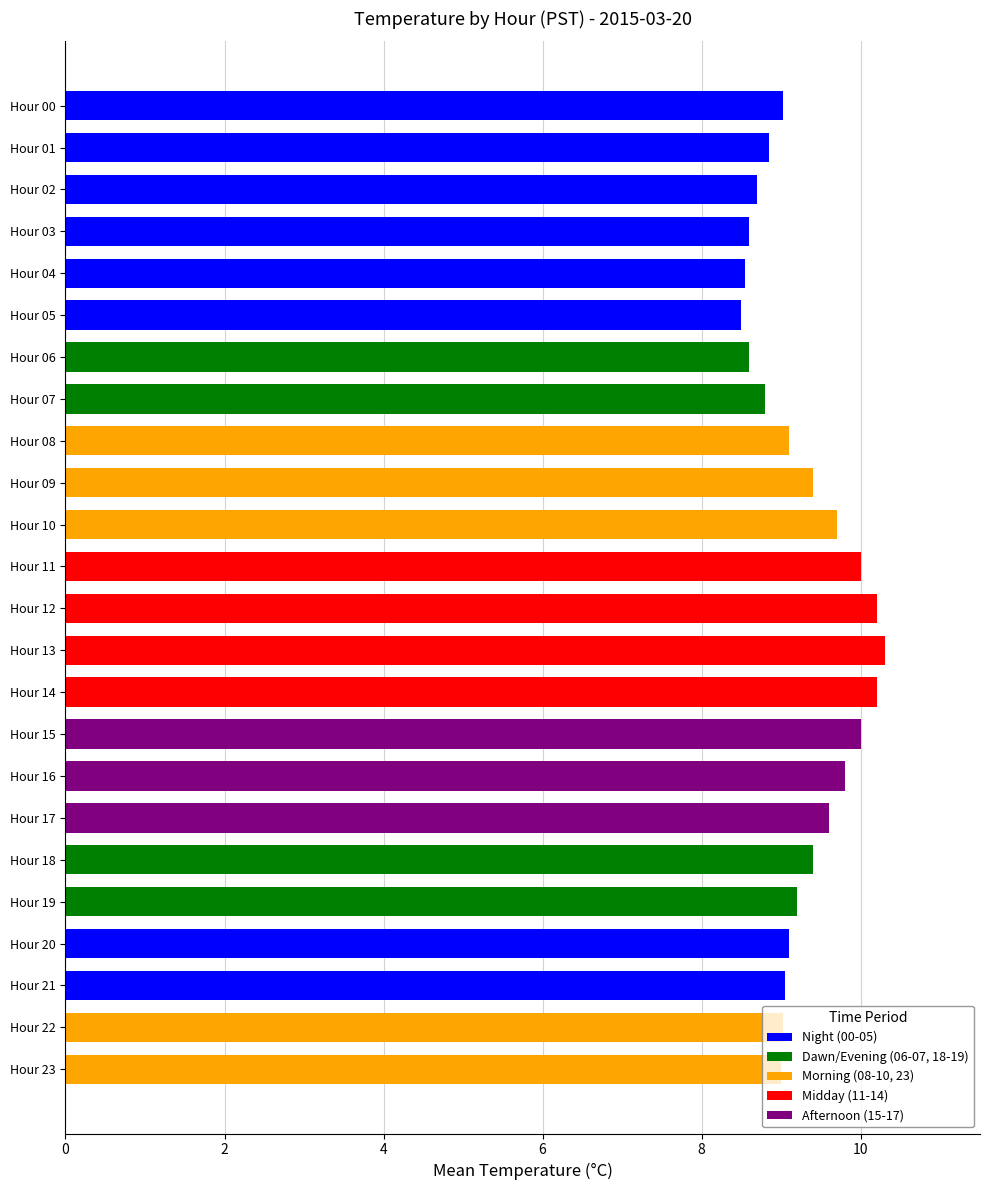

Is it true that the value at Hour 08 is 6.1?

False